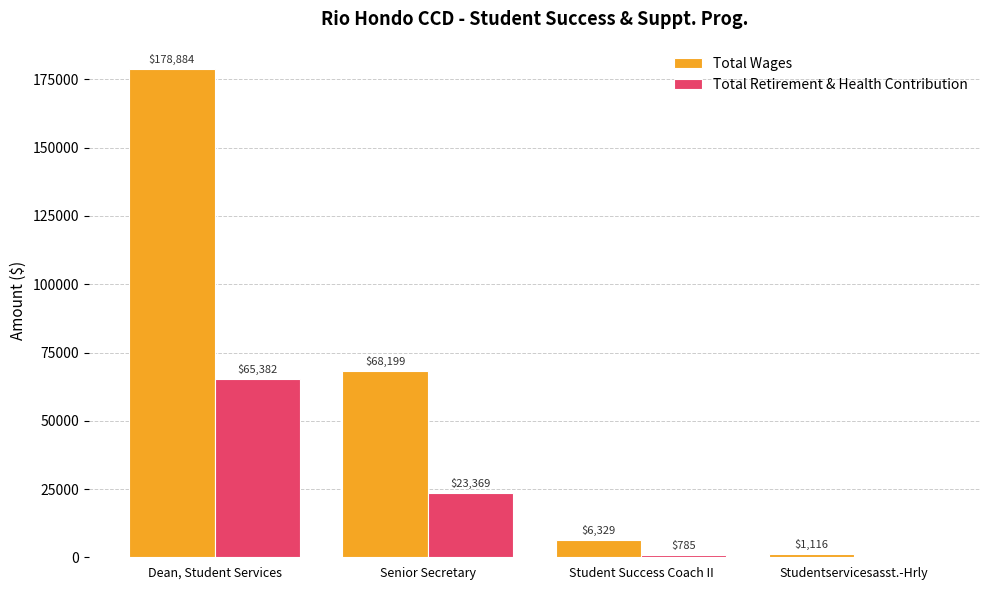

What is the sum of the Total Wages values at Student Success Coach II and Studentservicesasst.-Hrly?

7445